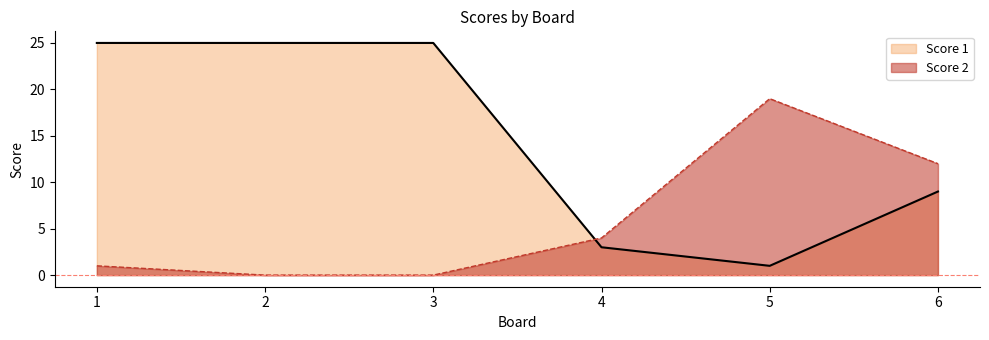

Is it true that Score 1 equals 5 at 4?

False